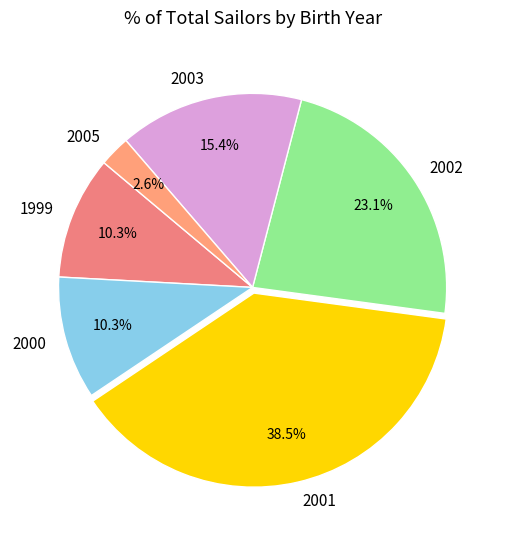

Is there any slice that represents more than half of the pie?

No